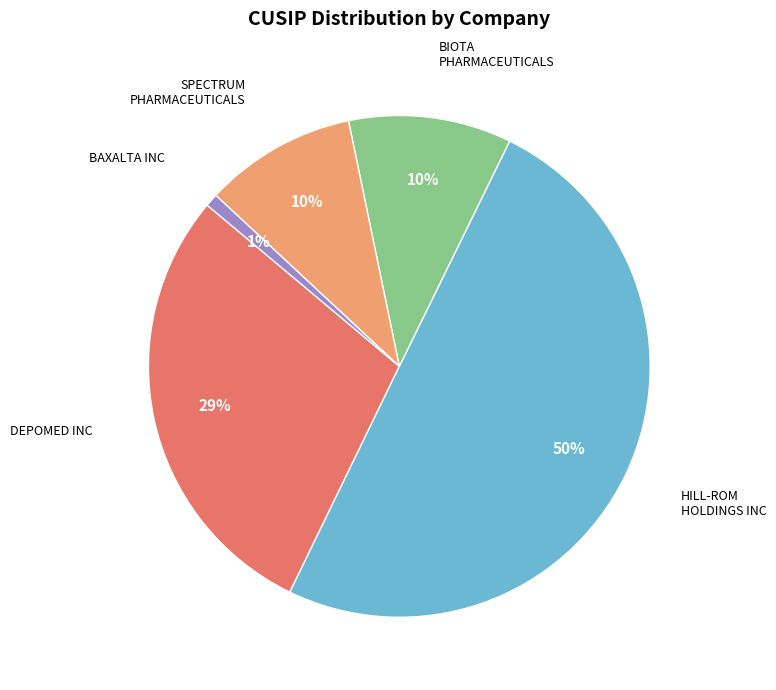

To the nearest percent, what is the difference between the largest and smallest slice percentages?

49%